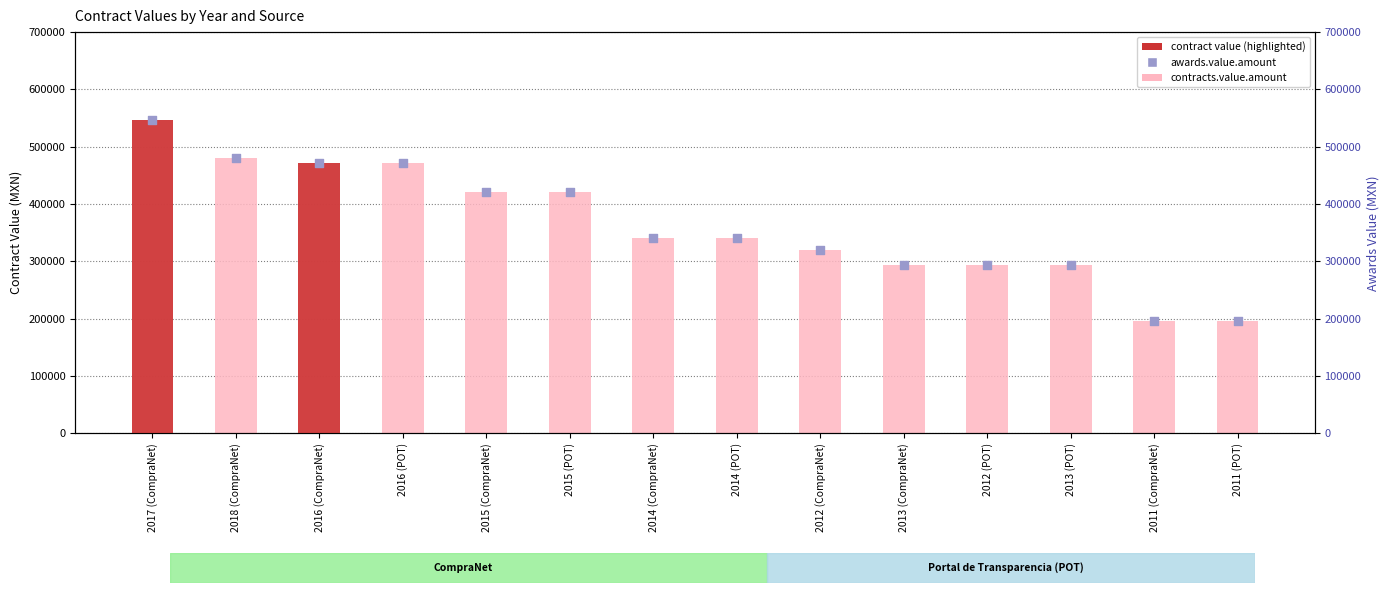

Which series reaches the maximum Y coordinate?

contracts.value.amount